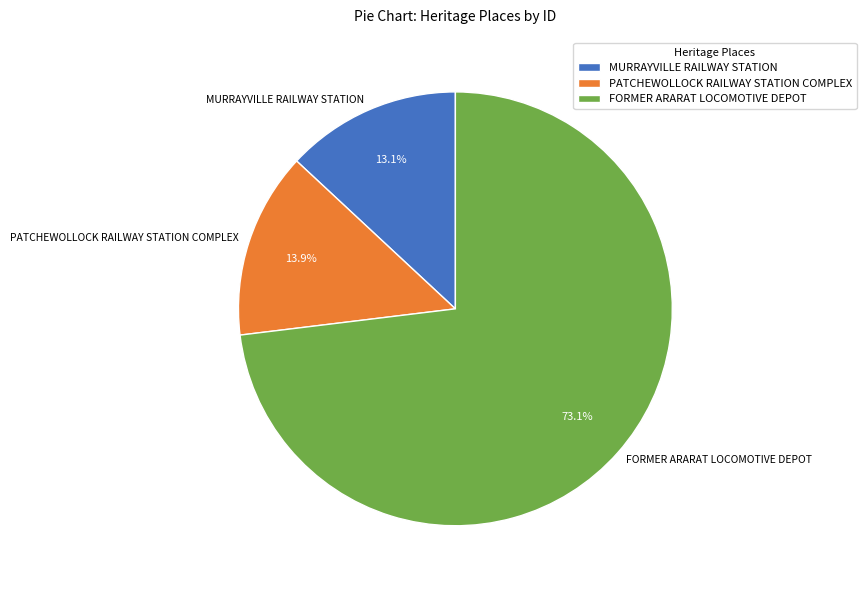

Is the sum of MURRAYVILLE RAILWAY STATION and PATCHEWOLLOCK RAILWAY STATION COMPLEX greater than half?

No